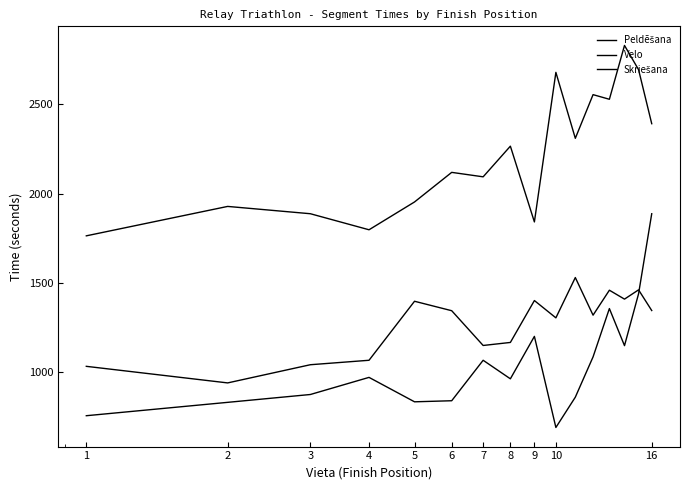

Which series ends up on top after the final intersection of Peldēšana and Skriešana?

Peldēšana